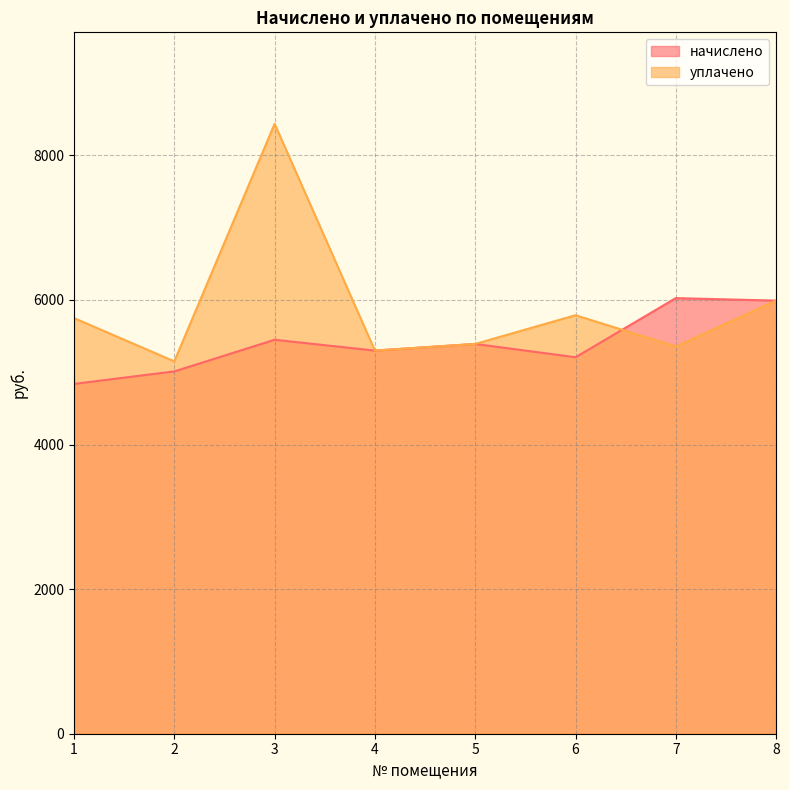

How many interior local peaks does the уплачено series have?

2